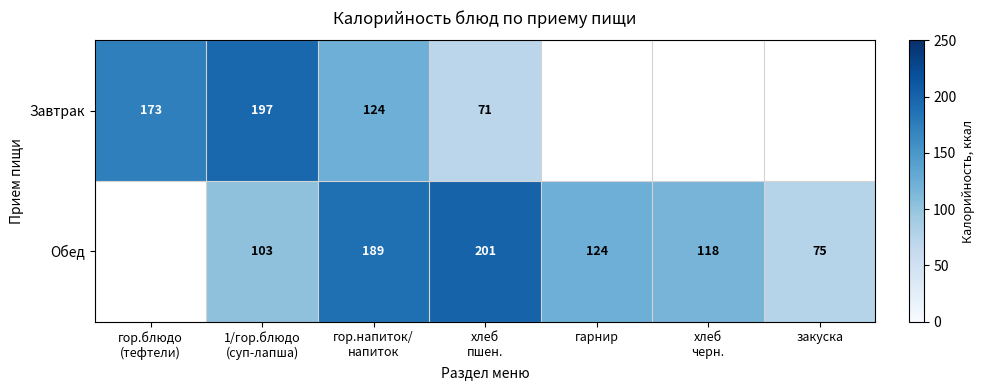

The value of Обед at гарнир is 124. True or false?

True